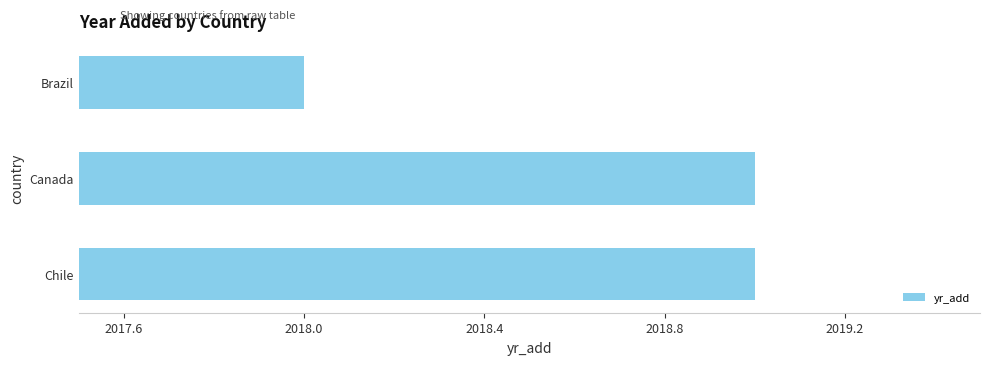

What is the change in value from Brazil to Canada?

+1